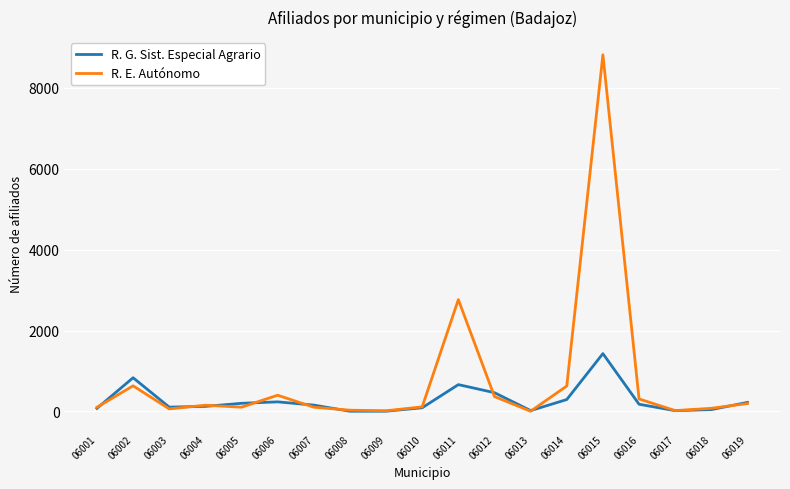

The R. E. Autónomo series shows 22 at 06017. True or false?

True